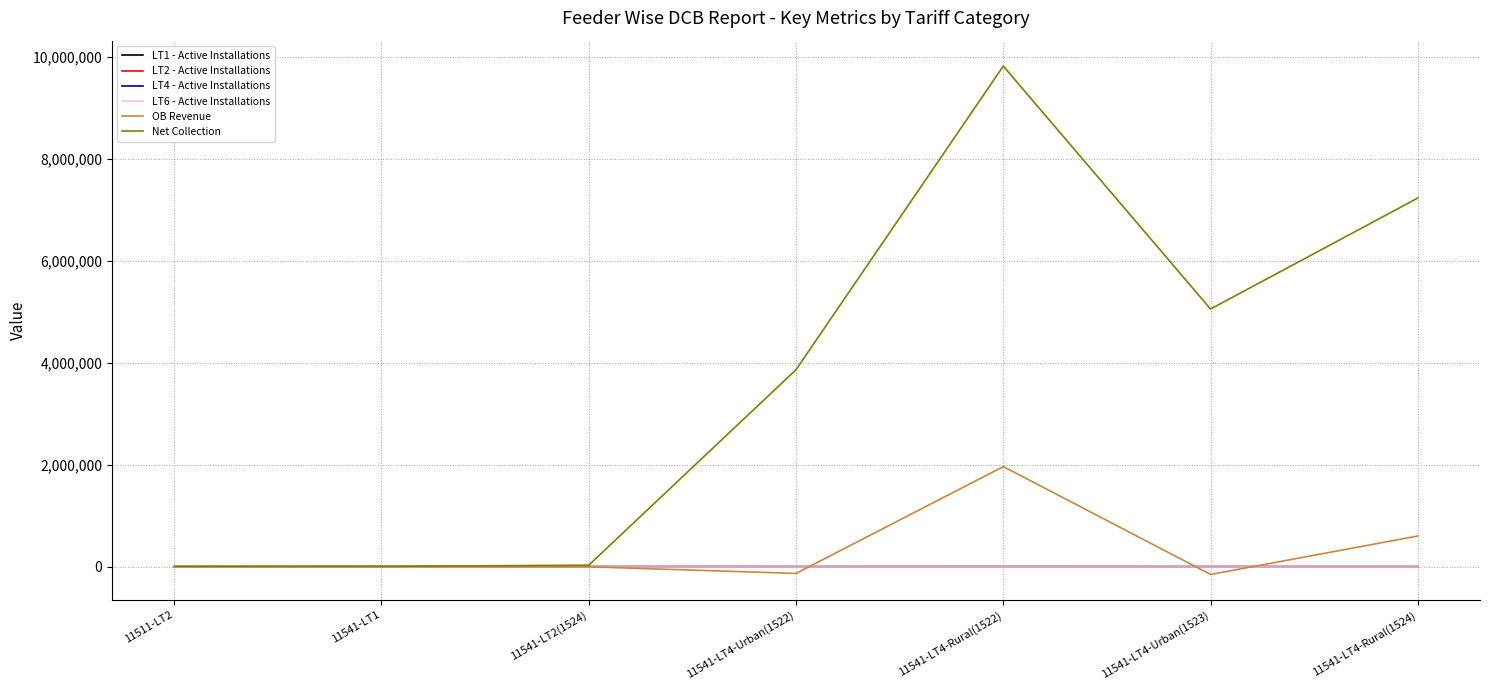

What position from the right is 11541-LT4-Urban(1522)?

4